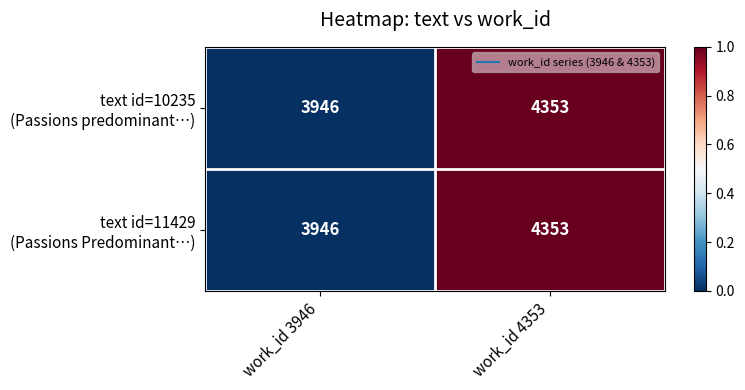

What is the greatest value displayed?

4353